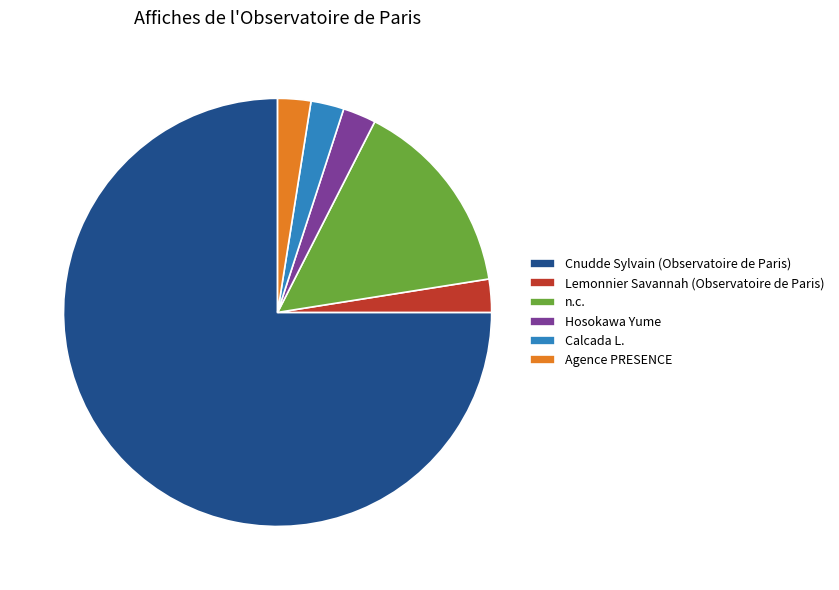

Which slice is the largest?

Cnudde Sylvain (Observatoire de Paris)